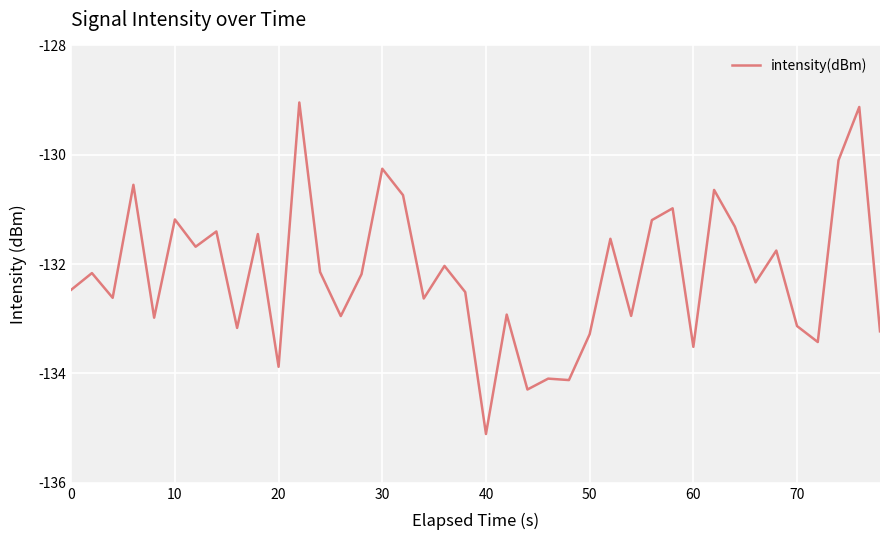

What is the difference between the maximum and minimum values?

6.1